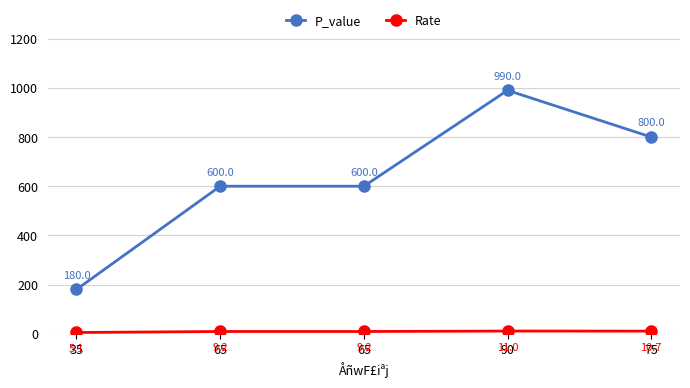

The value of P_value at 75 is 1168.0. True or false?

False